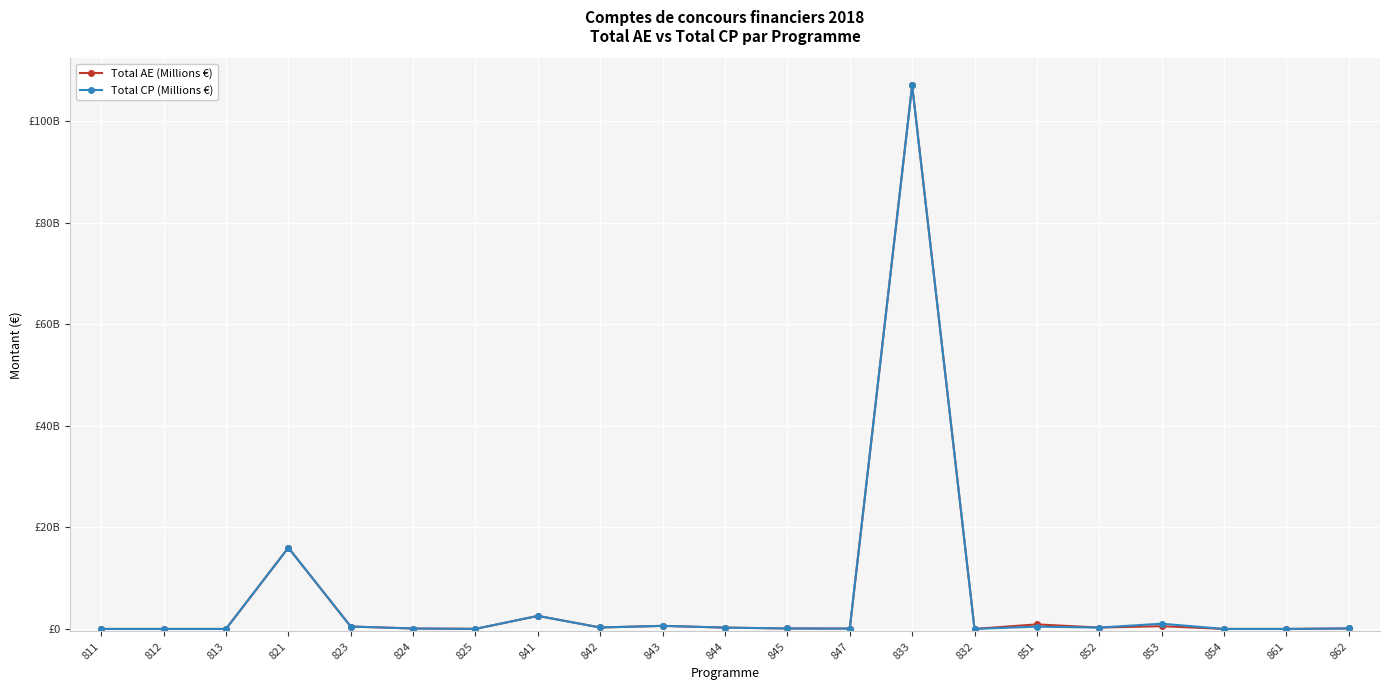

Does the chart have visible grid lines?

Yes